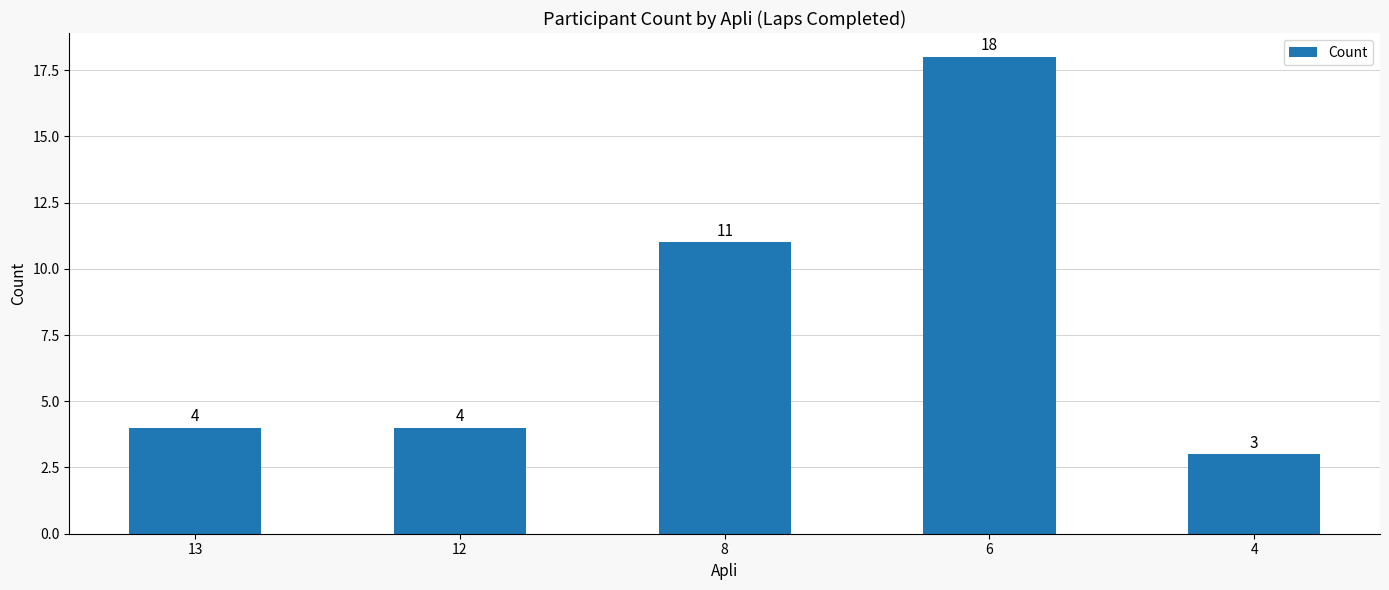

Are the bars horizontal?

No